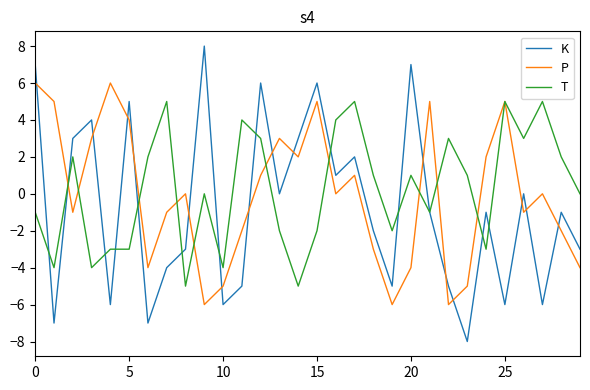

True or false: P and K intersect in this chart.

True